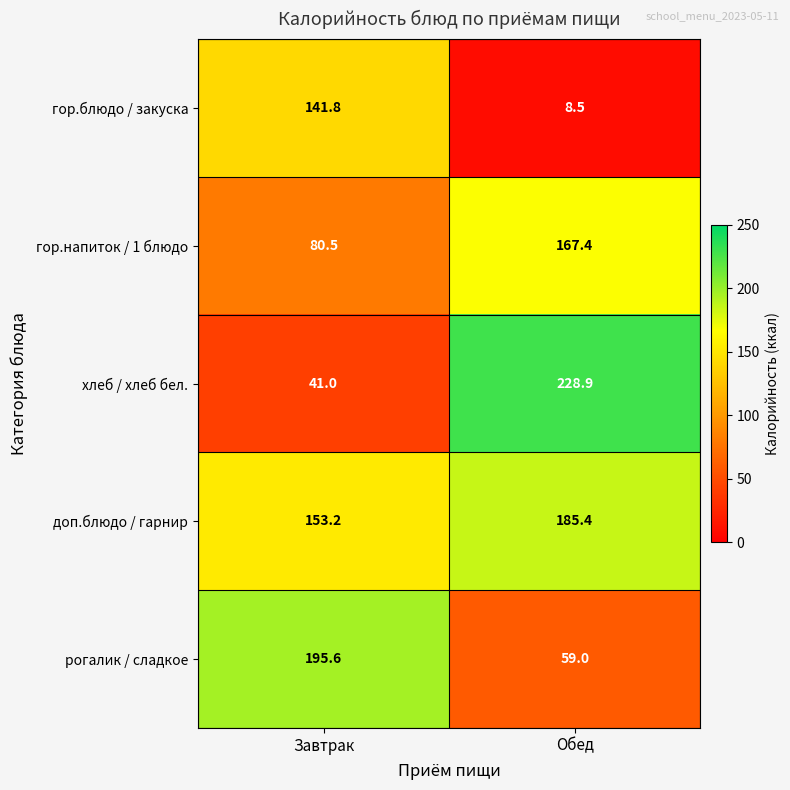

What is the spread (max minus min) of values at Обед?

220.4